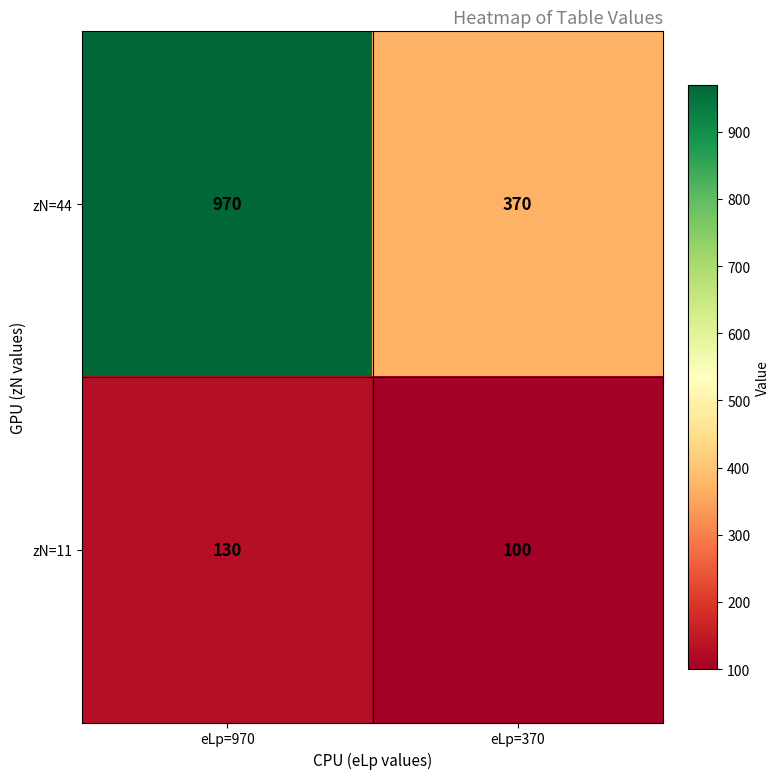

Reading right to left, list all the values displayed in this chart.

zN=44: eLp=370=370	eLp=970=970
zN=11: eLp=370=100	eLp=970=130